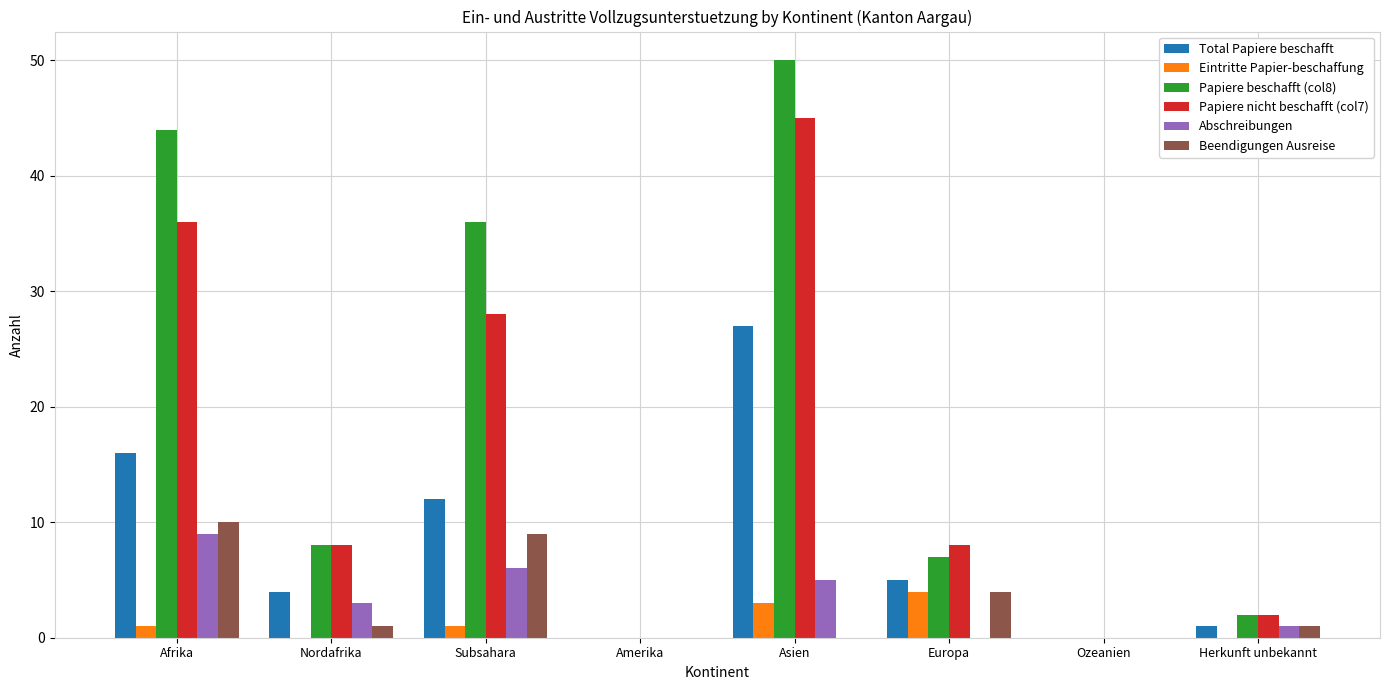

How many data points does each series have?

8